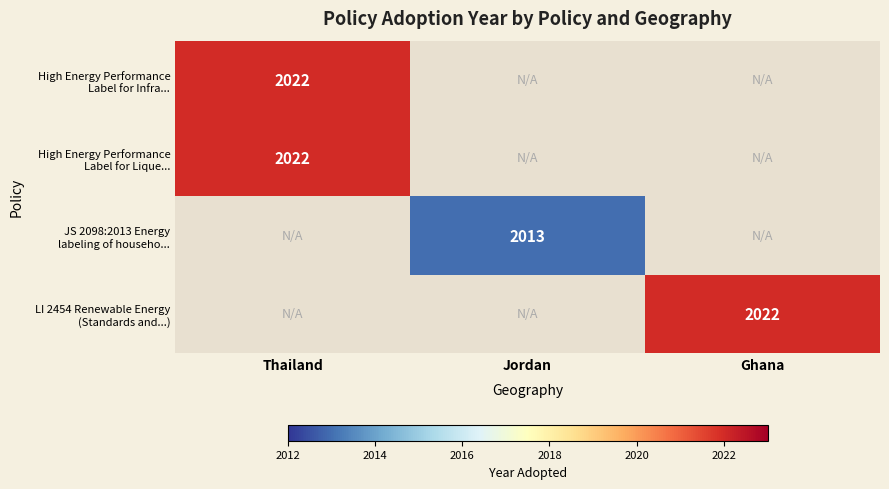

How many categories are shown in the chart?

3